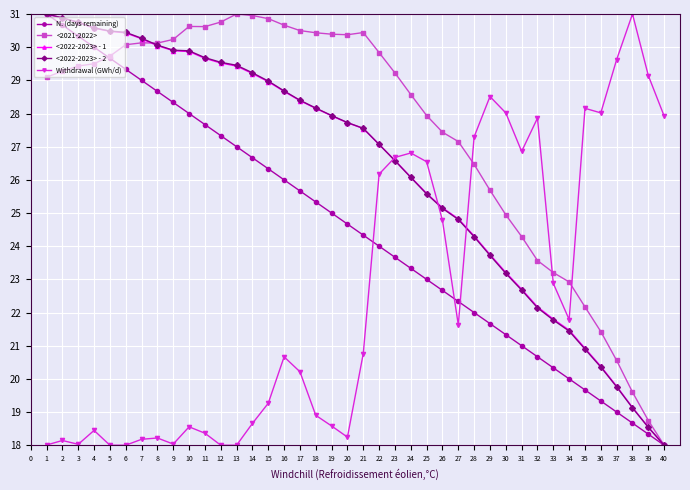

How many lines are shown in the chart?

5